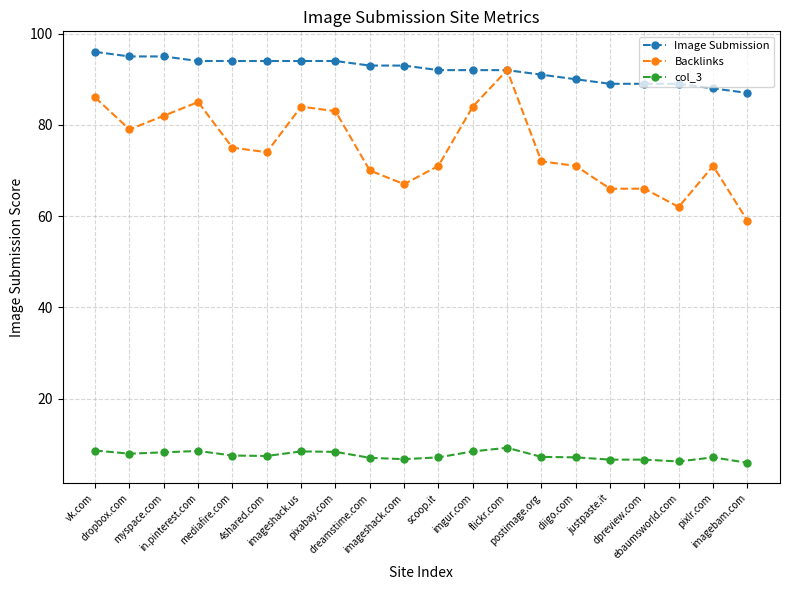

Rank the series by their average value, from lowest to highest.

col_3, Backlinks, Image Submission